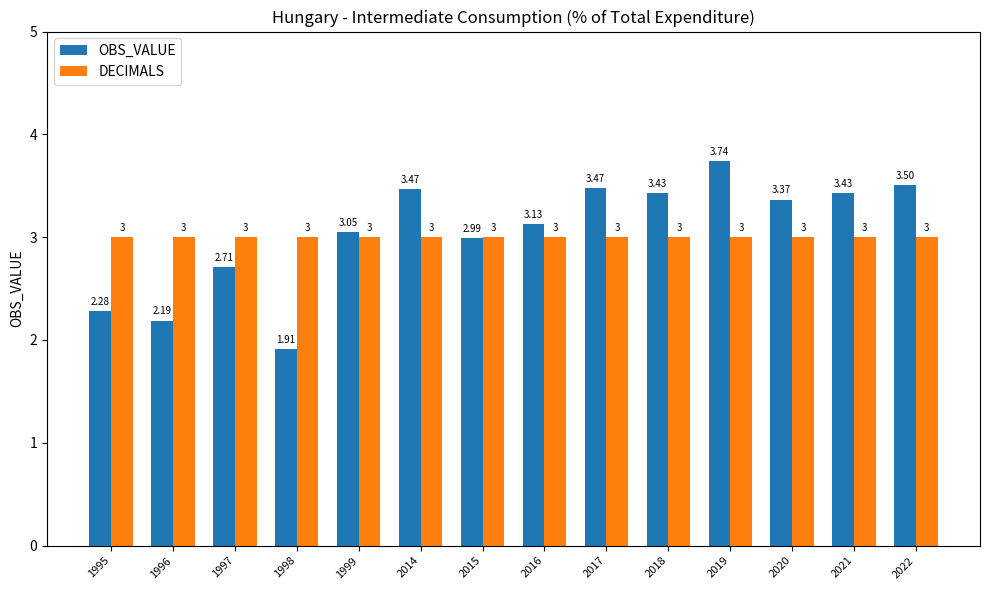

Which category has the lowest value in the OBS_VALUE series?

1998